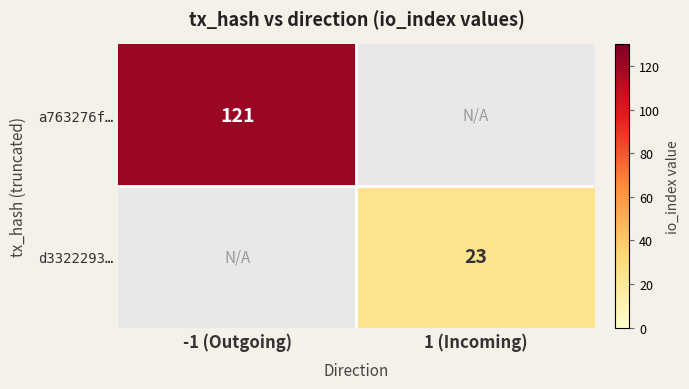

True or false: d3322293… has a value of 41 at 1 (Incoming).

False